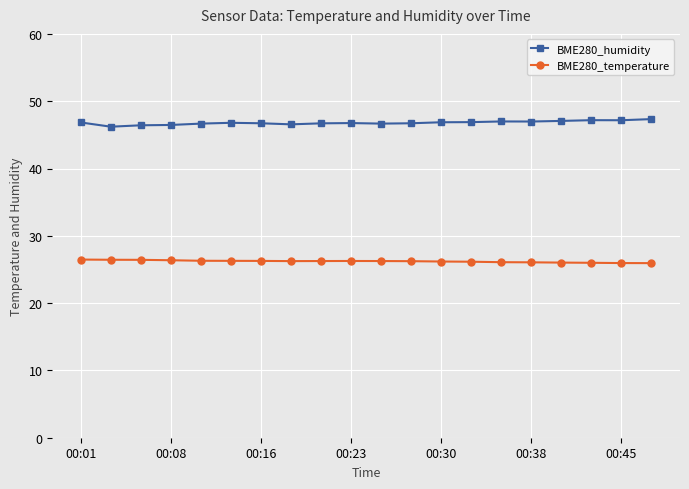

True or false: BME280_humidity and BME280_temperature intersect in this chart.

False